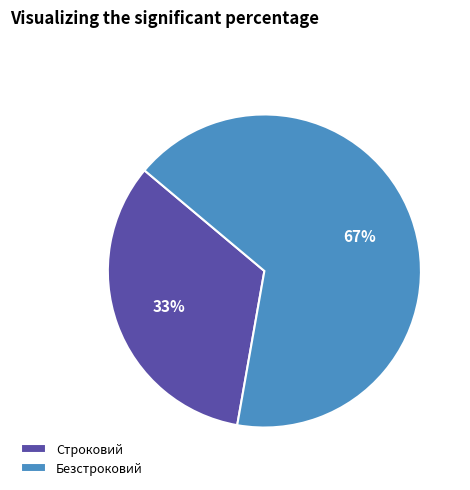

Which slice is the smallest?

Строковий